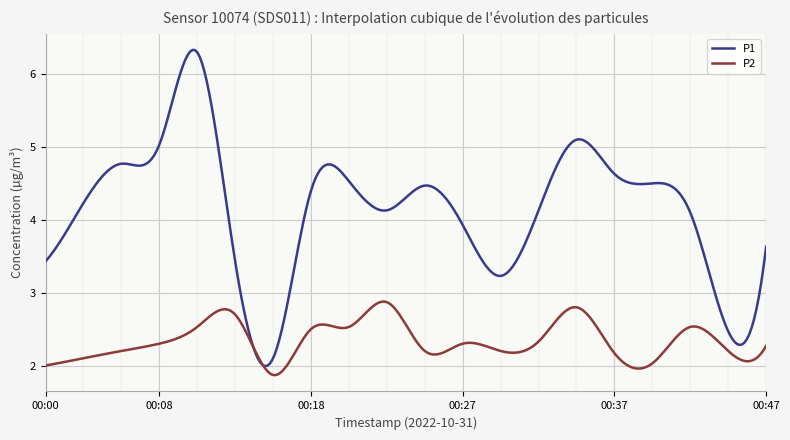

True or false: P1 has more than 1 points higher than both neighbors.

True